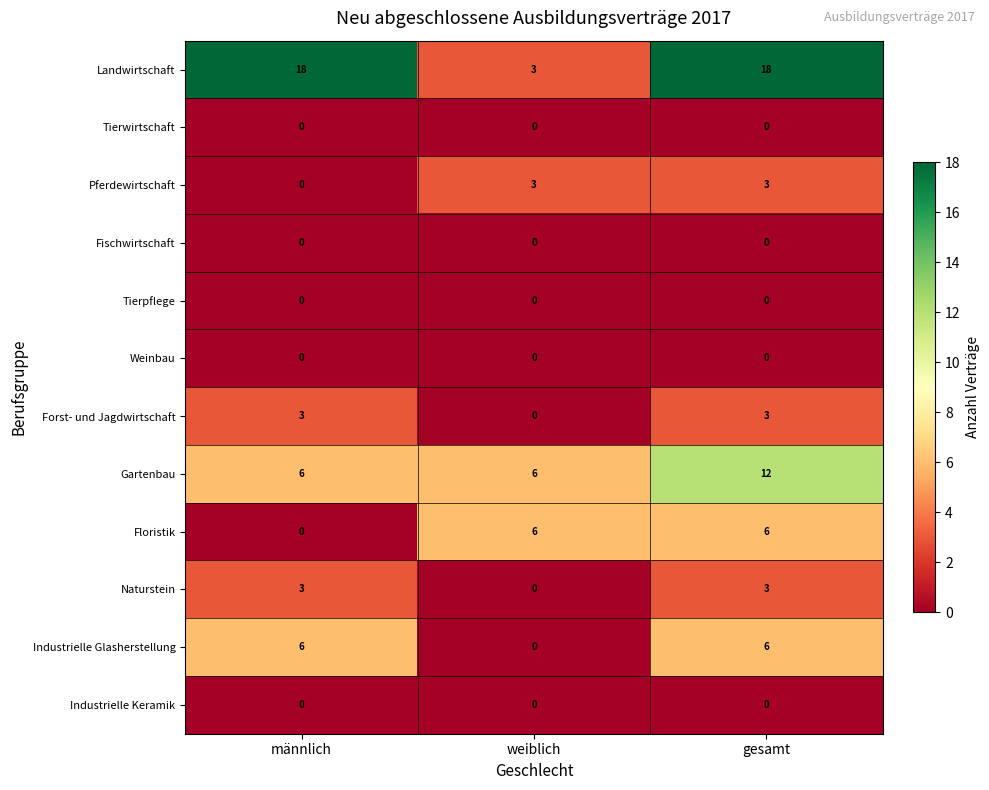

Which category has the lowest value in the Floristik series?

männlich